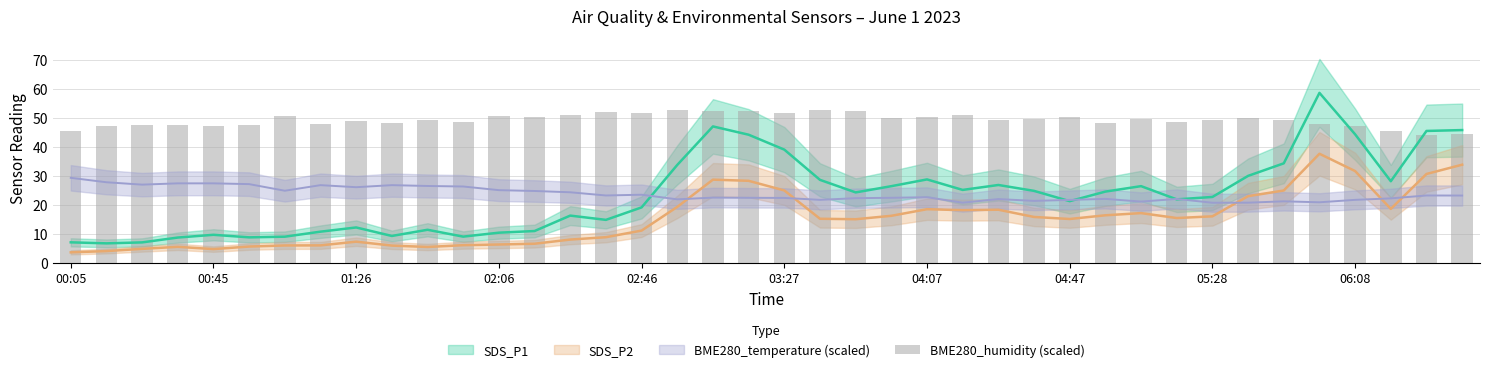

How many data points does each series have?

40